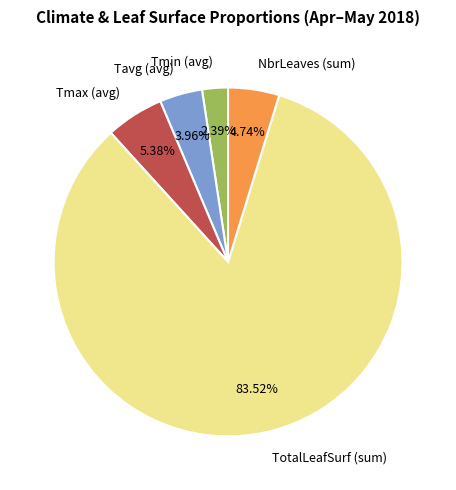

Which slice represents more than half of the pie?

TotalLeafSurf (sum)